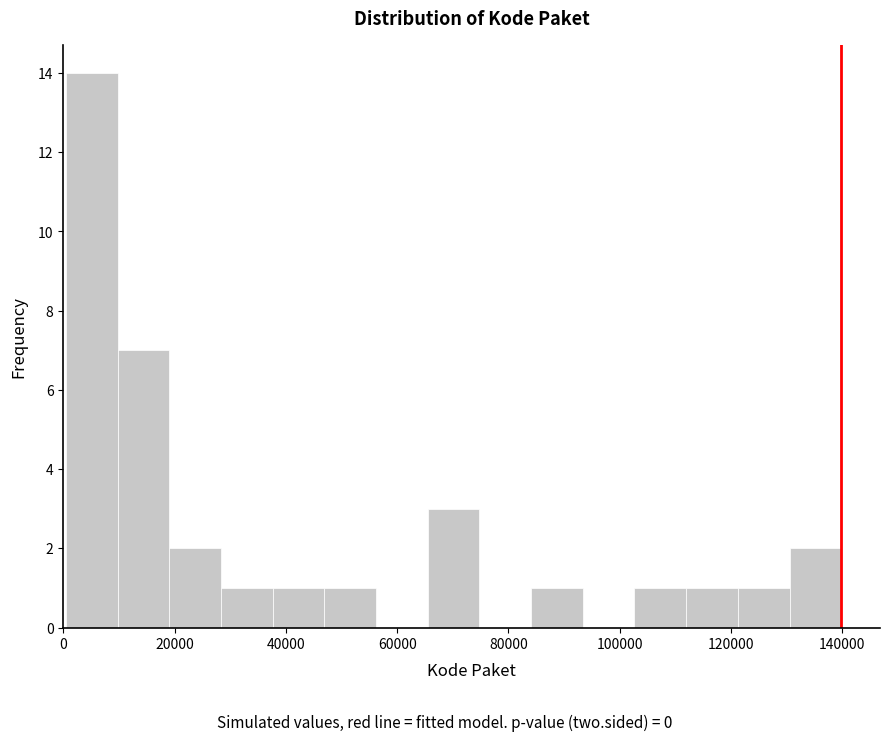

Reading left to right, transcribe this chart: for each bar, give the range it covers on the x-axis and its height. Neither the bar edges nor the heights are printed on the chart, so give them approximately, as read against the axes.

0 to 10000: 14
10000 to 20000: 7
20000 to 28000: 2
28000 to 38000: 1
38000 to 46000: 1
46000 to 56000: 1
56000 to 66000: 0
66000 to 74000: 3
74000 to 84000: 0
84000 to 94000: 1
94000 to 102000: 0
102000 to 112000: 1
112000 to 122000: 1
122000 to 130000: 1
130000 to 140000: 2